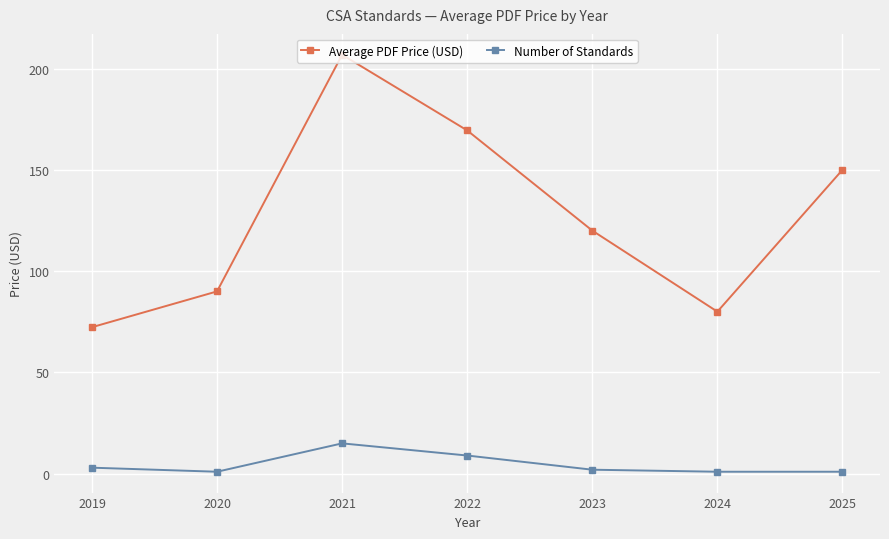

What is the difference between the second highest and second lowest values in the Average PDF Price (USD) series?

89.4